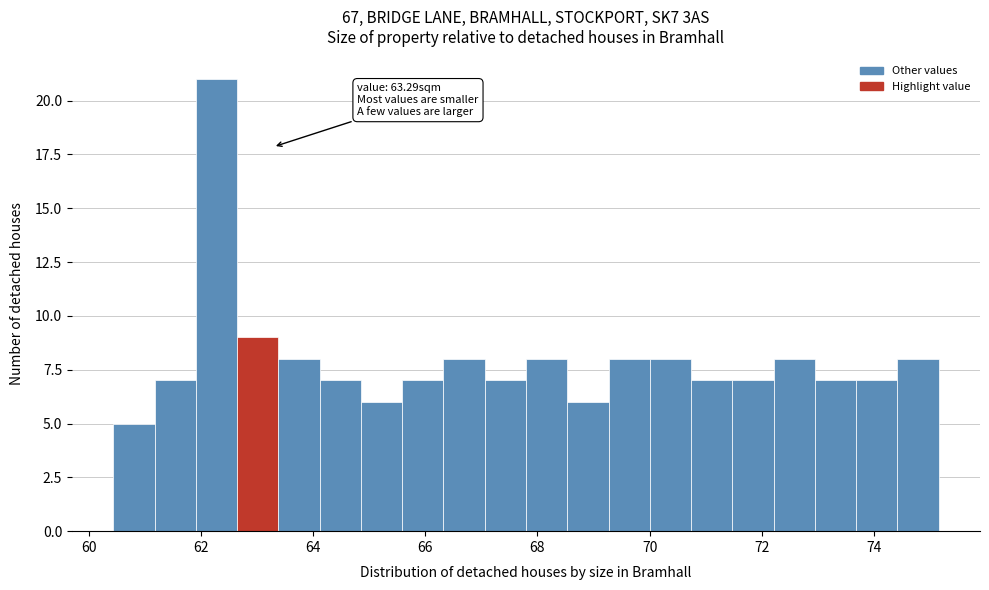

Around what value on the x-axis is the tallest bar? Give the approximate position of its centre, as read against the axis.

62.2